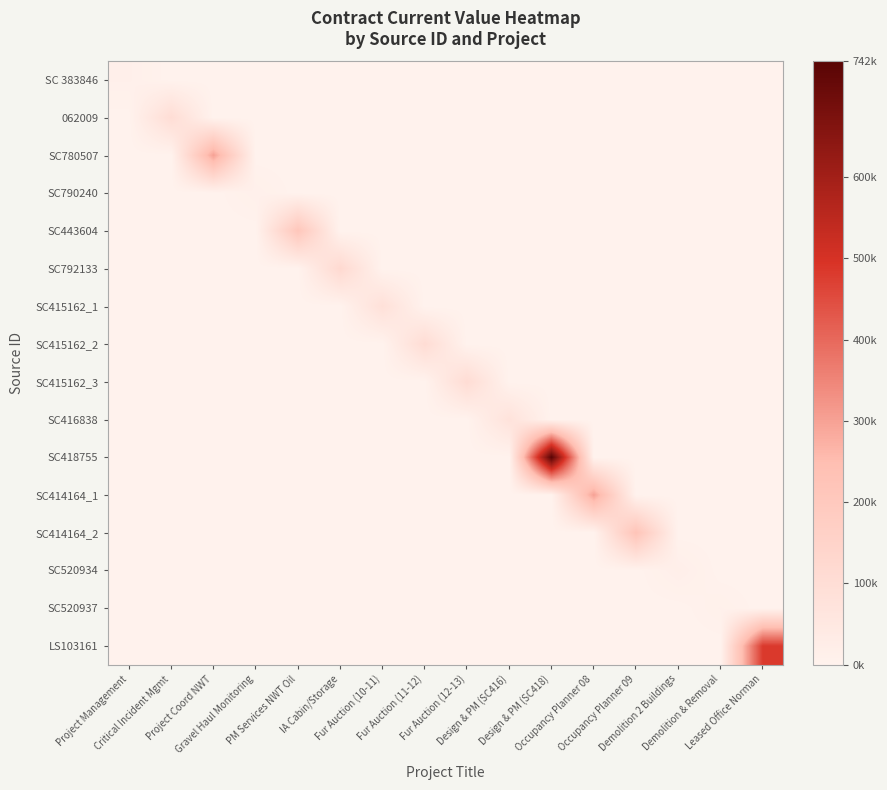

What is the total value across all series at PM Services NWT Oil?

210016.9